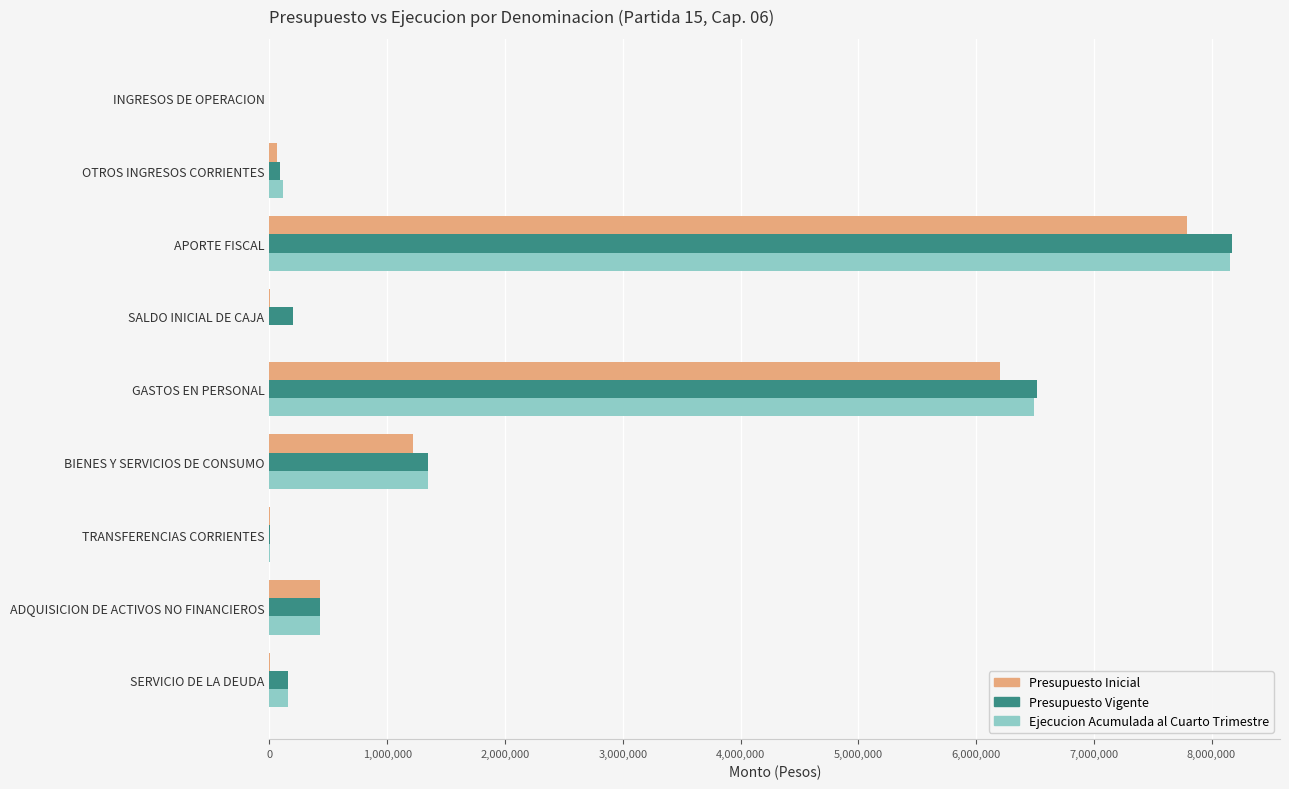

What is the total value across all series at GASTOS EN PERSONAL?

19212057